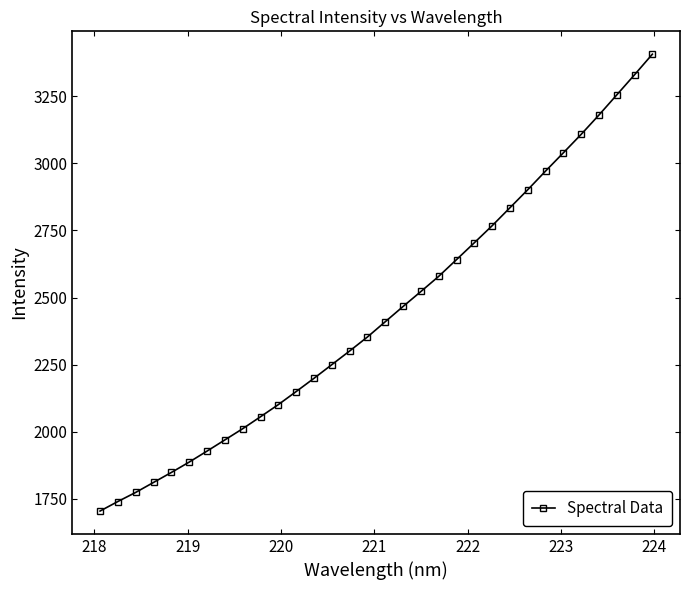

What is the value of the 17th point from the left?

2409.9